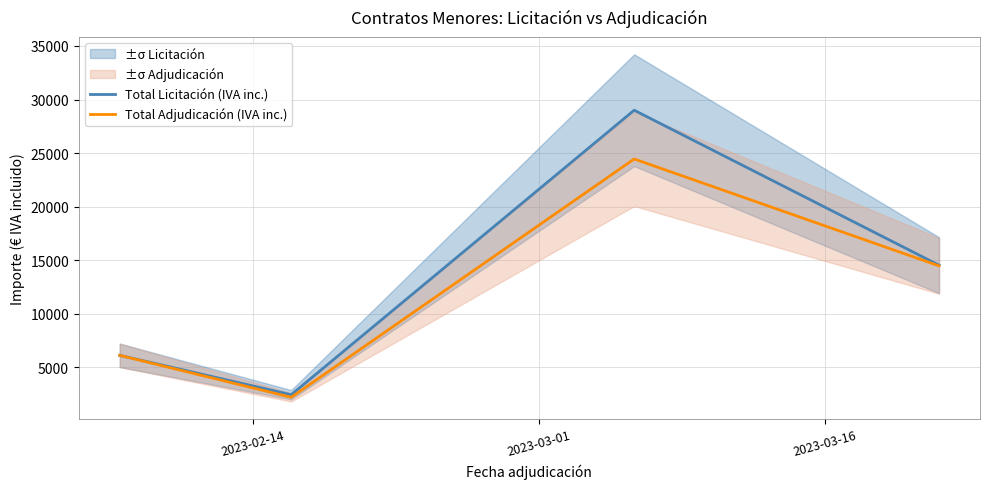

What is the spread (max minus min) of values at 2023-03-16?

4556.3